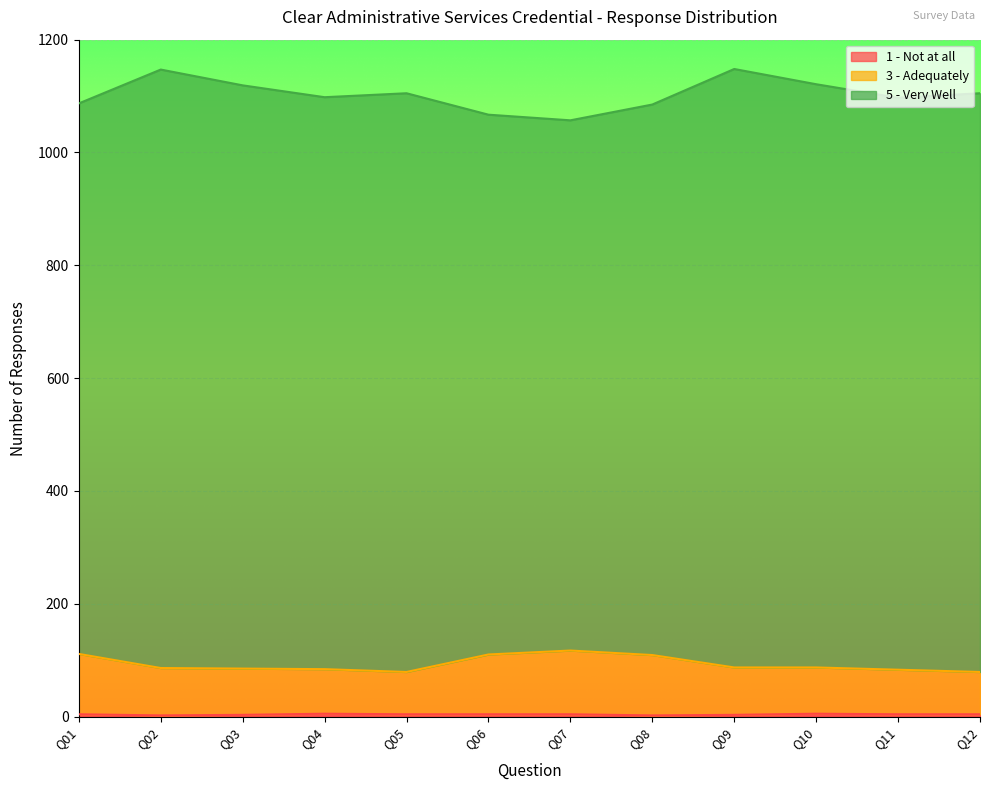

Does the chart display data point markers on the line(s)?

No